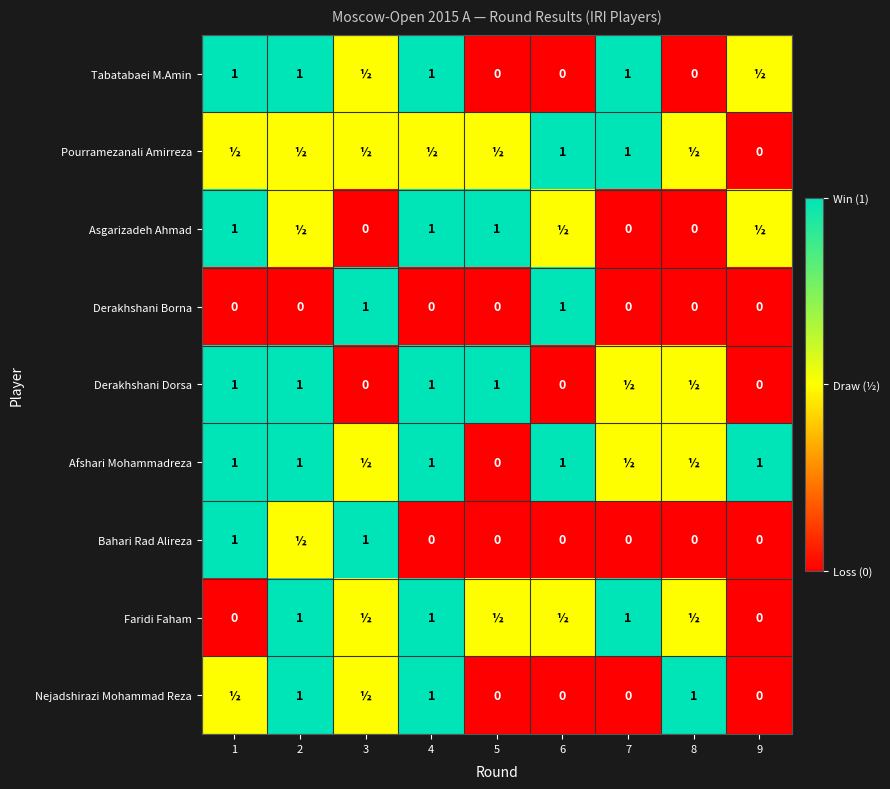

The Derakhshani Borna series shows 0.0 at 8. True or false?

True